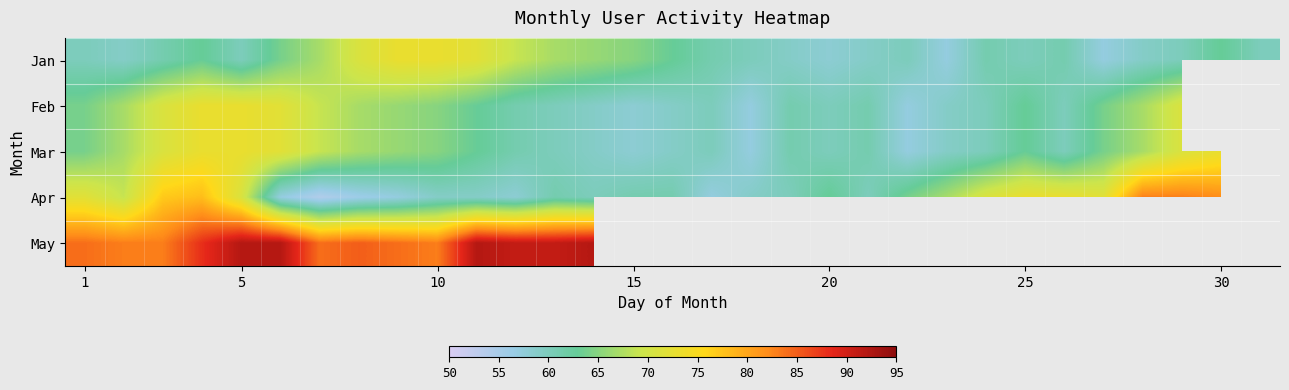

What is the sum of the Jan values at 25 and 1?

120.0